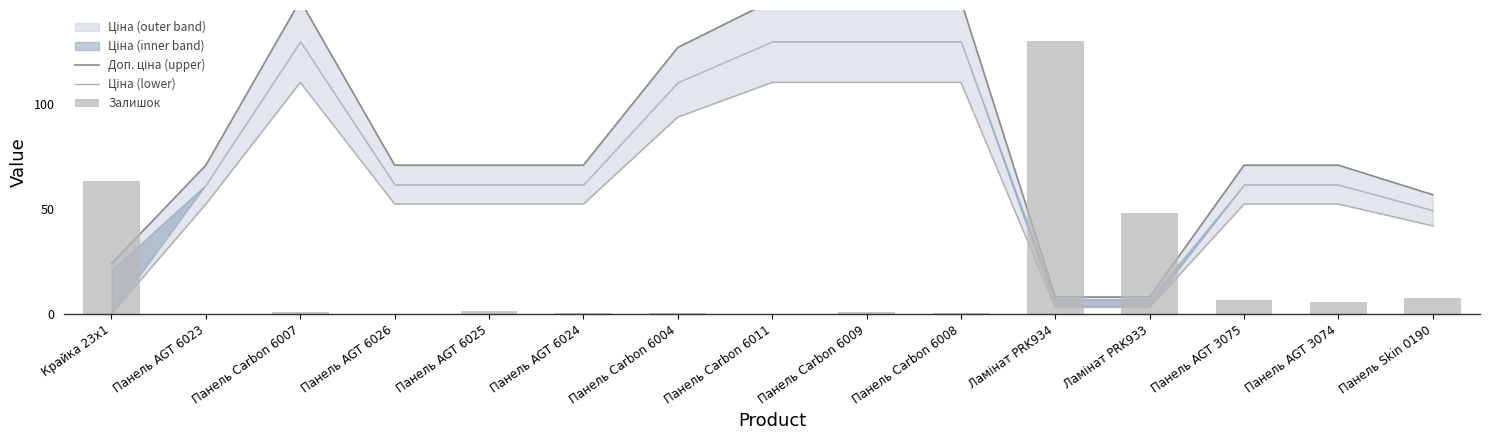

Is the value of Доп. ціна (upper) at Панель Carbon 6004 greater than the value of Залишок at Панель AGT 6023?

Yes